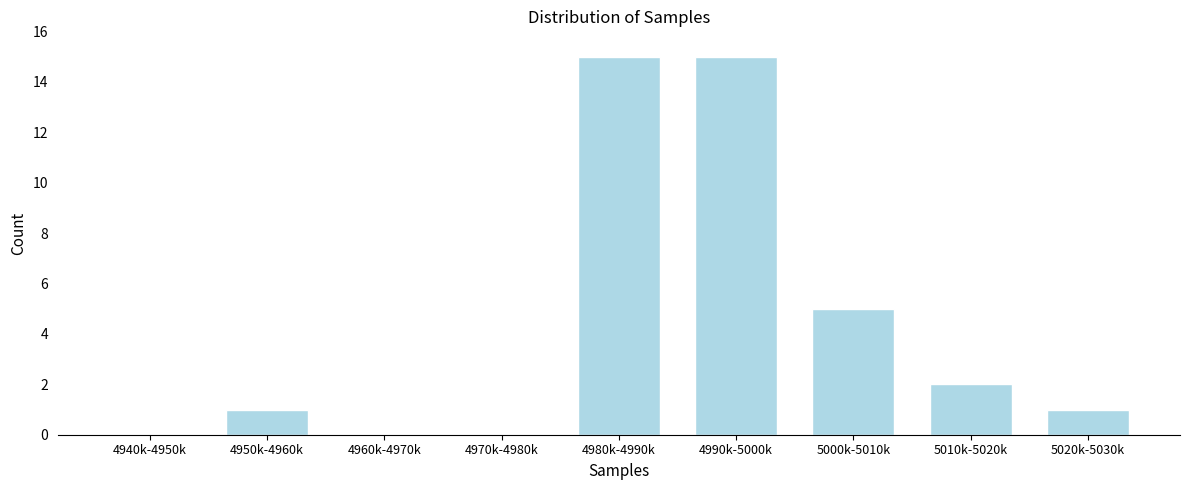

Reading left to right, transcribe all the data shown in this chart.

4940k-4950k=0	4950k-4960k=1	4960k-4970k=0	4970k-4980k=0	4980k-4990k=15	4990k-5000k=15	5000k-5010k=5	5010k-5020k=2	5020k-5030k=1